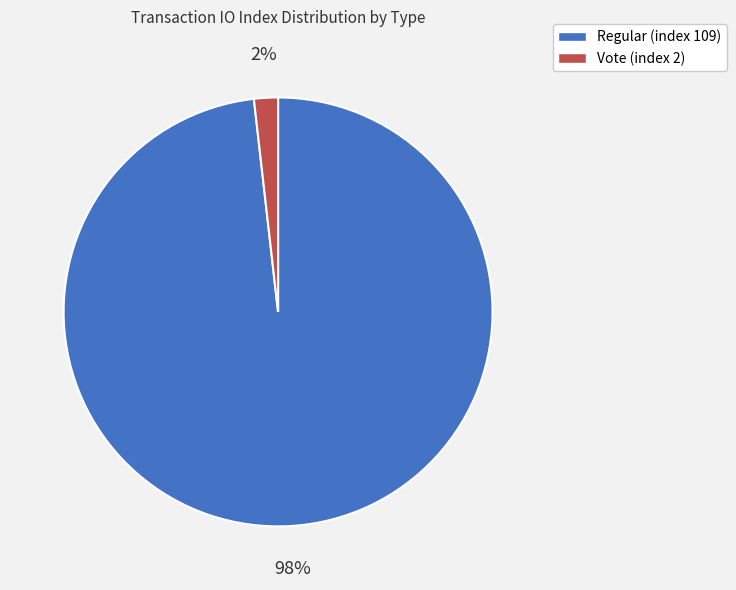

Do Vote (index 2) and Regular (index 109) together represent more than half of the pie?

Yes